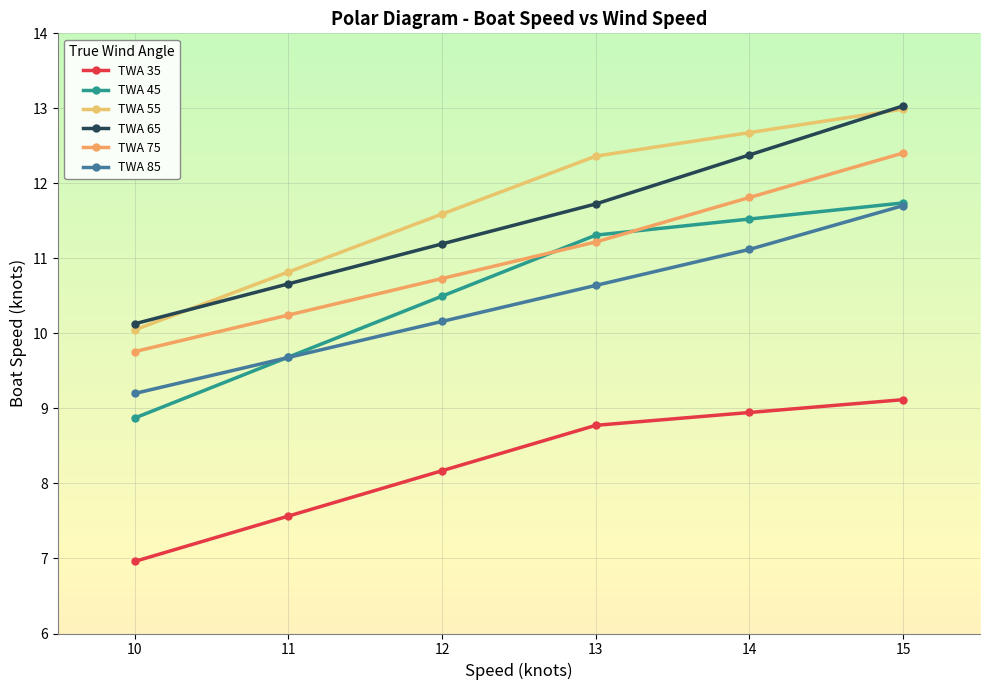

Which series has the largest total across all categories?

TWA 55